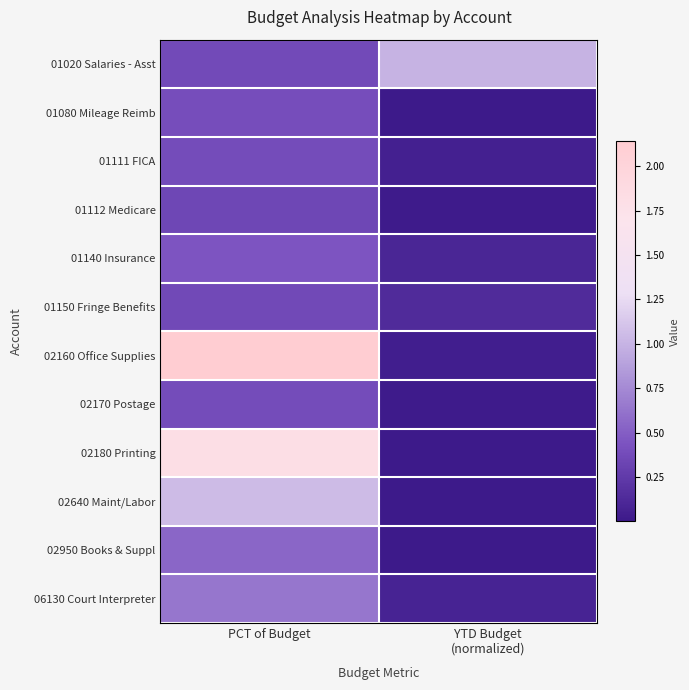

Which has a higher value, PCT of Budget or YTD Budget
(normalized)?

YTD Budget
(normalized)